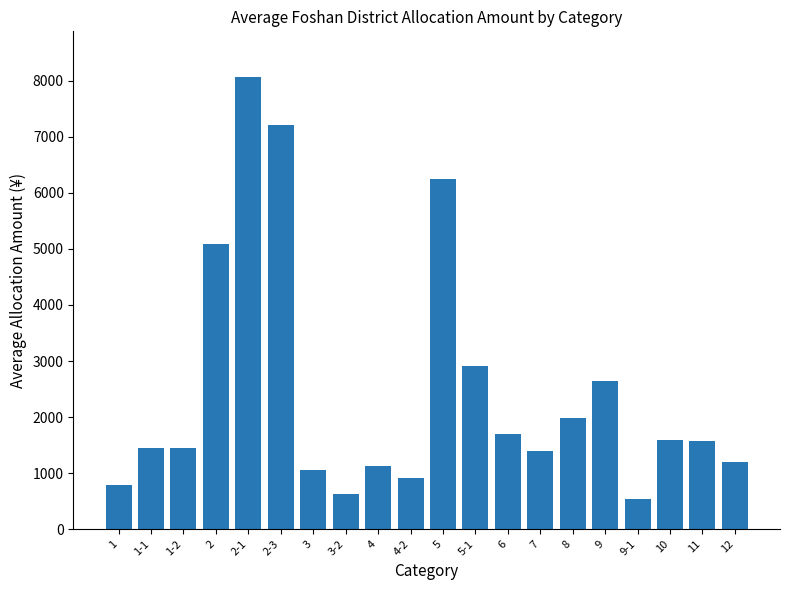

Where is the data nearest to the value 4310?

2